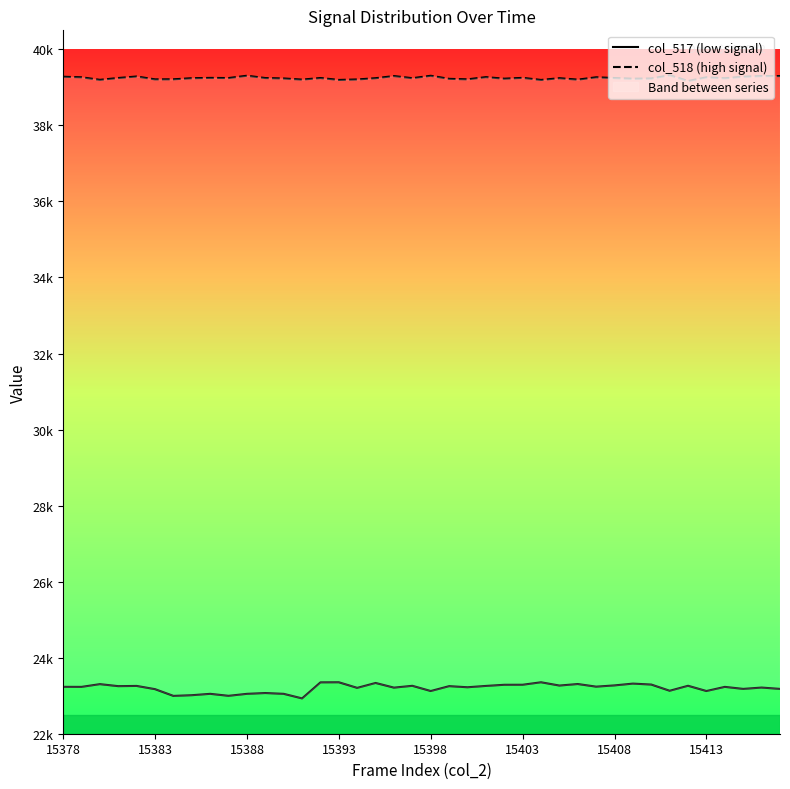

Does the chart display data point markers on the line(s)?

No